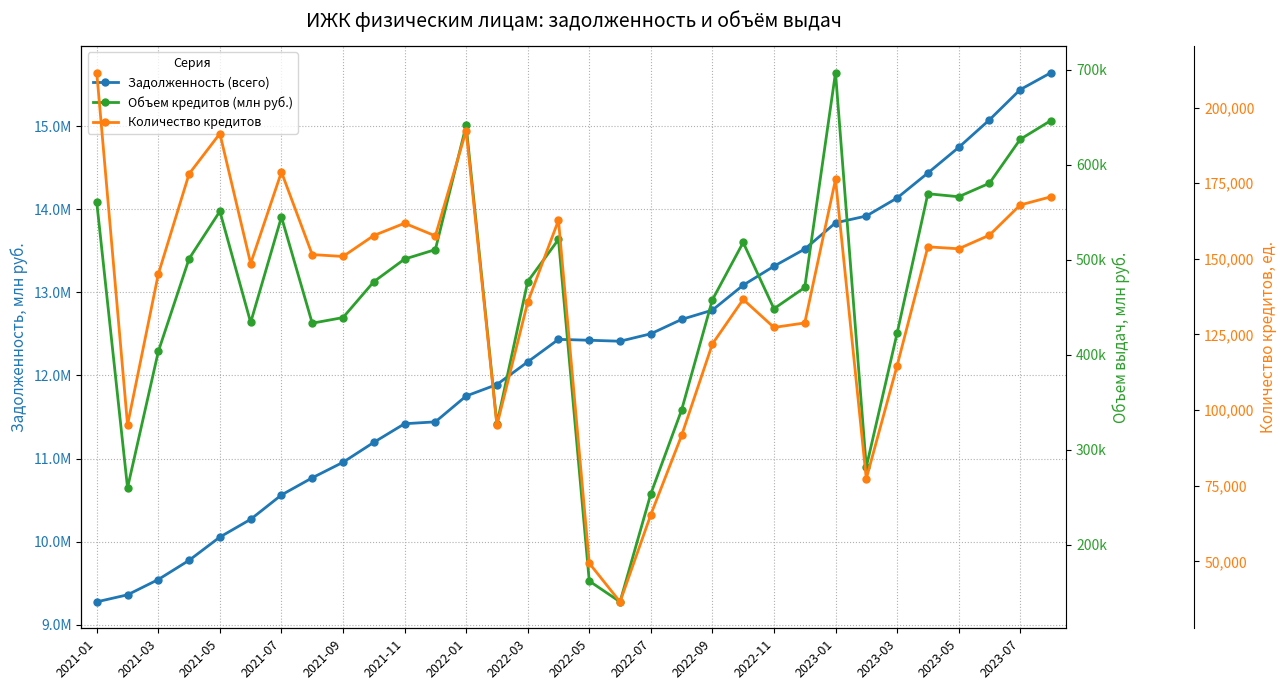

What is the value of the Задолженность (всего) point at the 13th from the left?

11752902